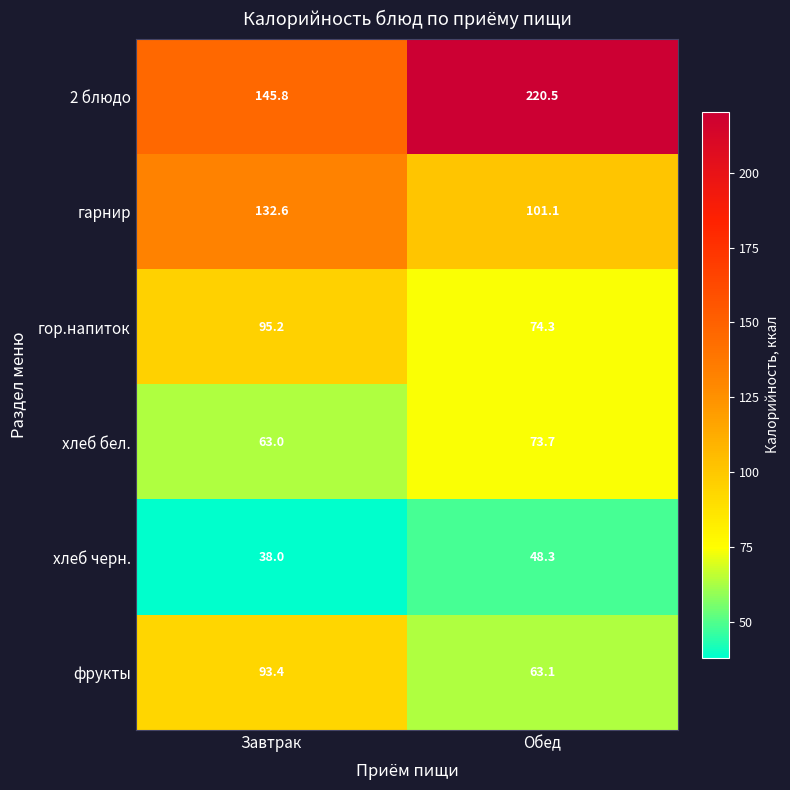

What is the difference between the highest and lowest values at Завтрак?

107.8